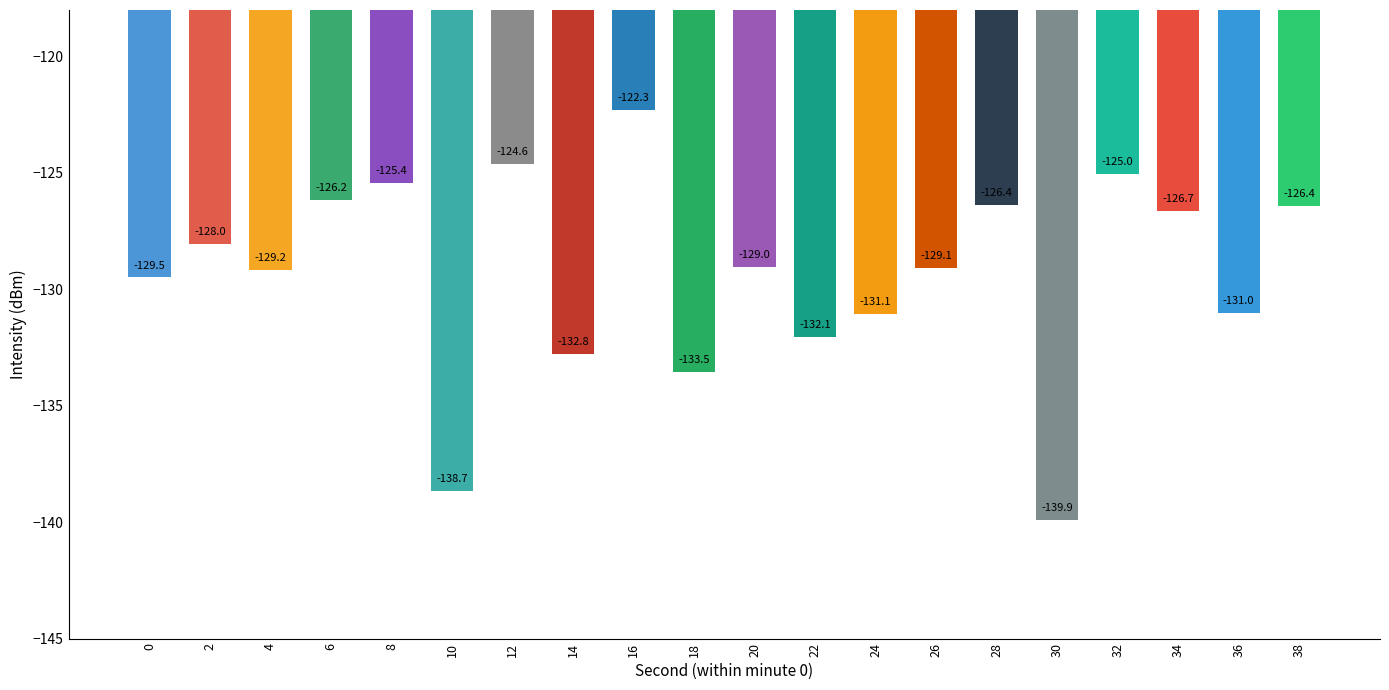

What is the minimum value shown in the chart?

-139.9